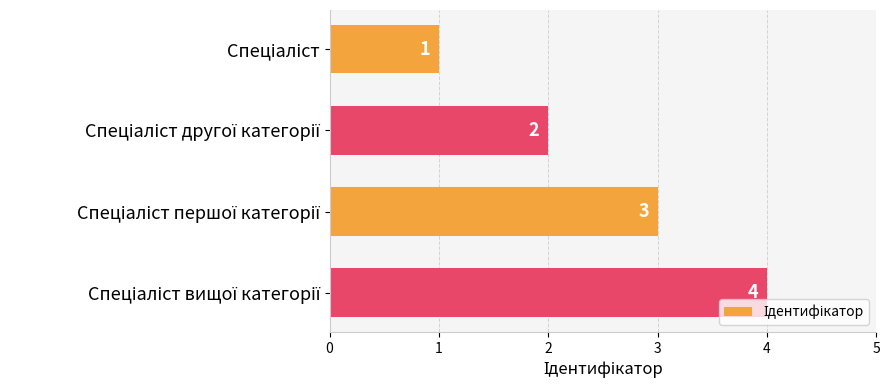

What is the maximum value shown in the chart?

4